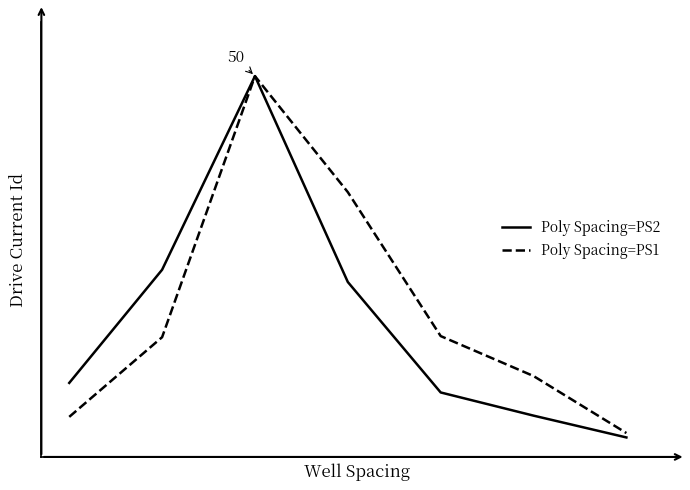

Reading right to left, transcribe all the data shown in this chart.

Poly Spacing=PS2: 0.0	0.1	0.1	0.4	1.0	0.5	0.2
Poly Spacing=PS1: 0.0	0.2	0.3	0.7	1.0	0.3	0.1